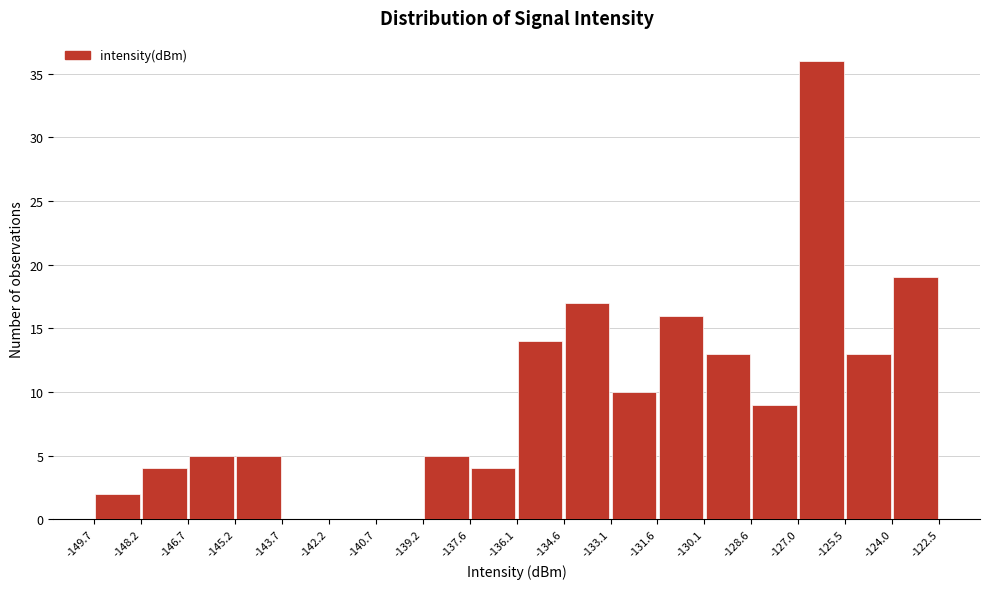

Which range on the x-axis has the tallest bar?

-127.0 to -125.5